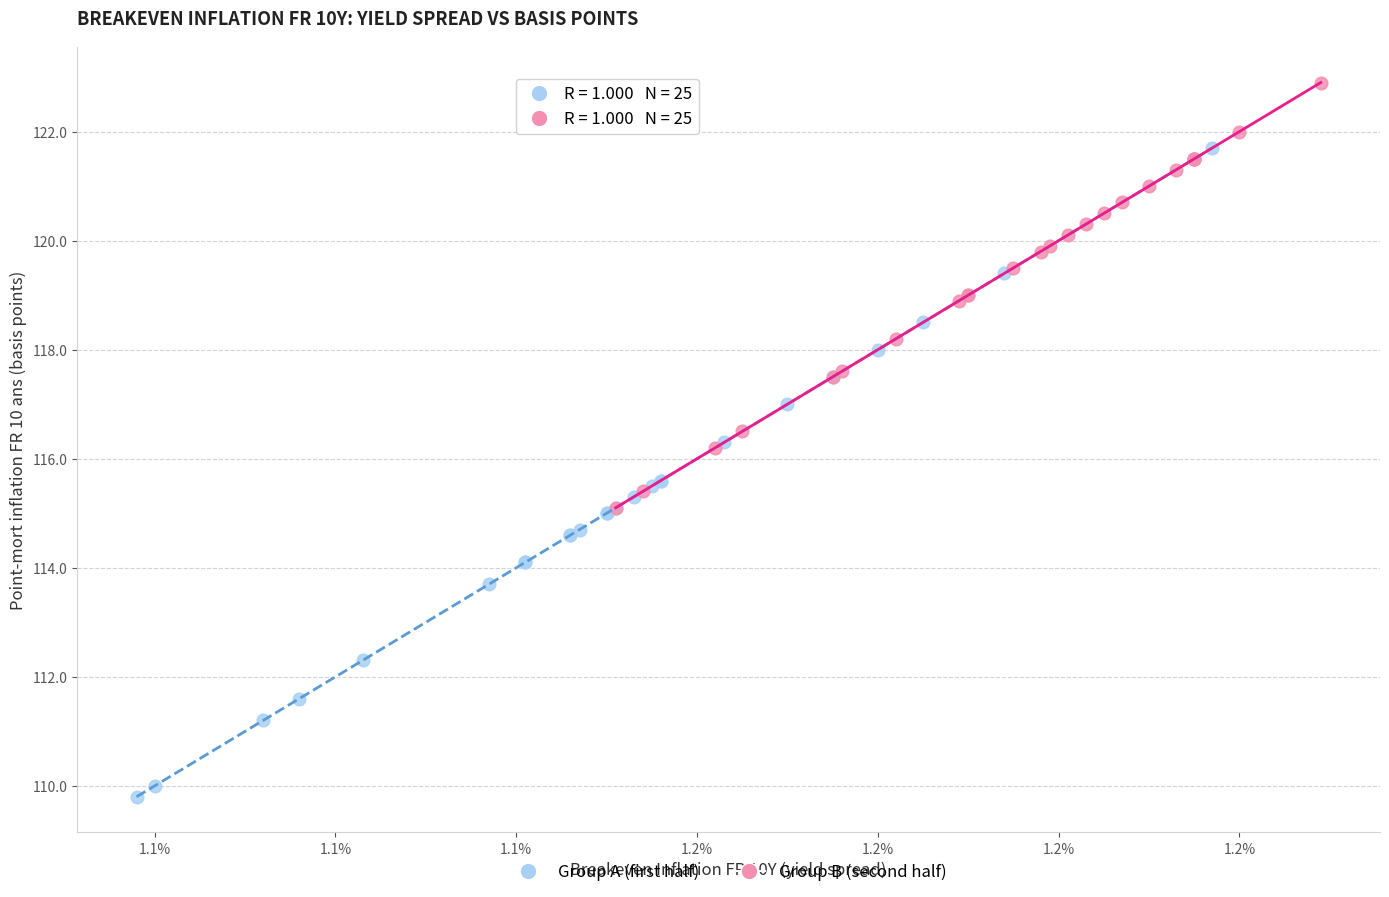

Which series reaches the minimum Y coordinate?

Group A (first half)